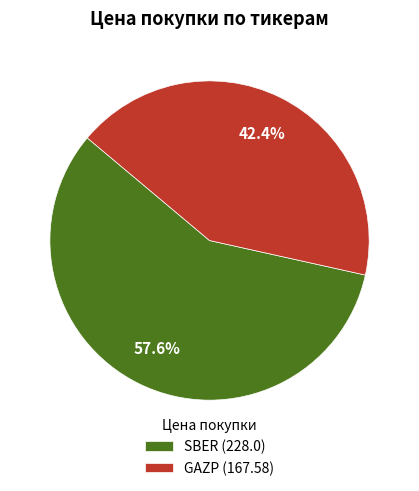

Which has a higher value, GAZP or SBER?

SBER